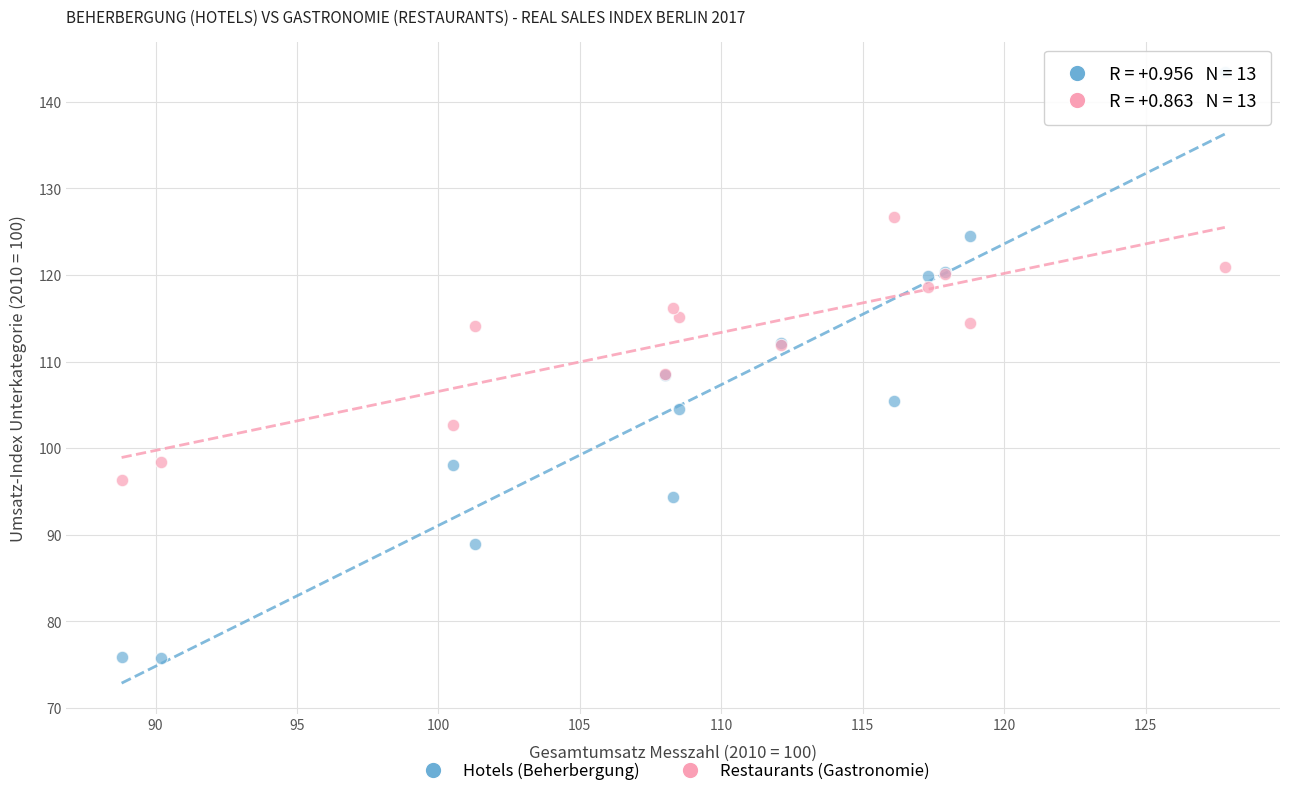

What are all the series names shown in the legend?

Hotels (Beherbergung), Restaurants (Gastronomie)